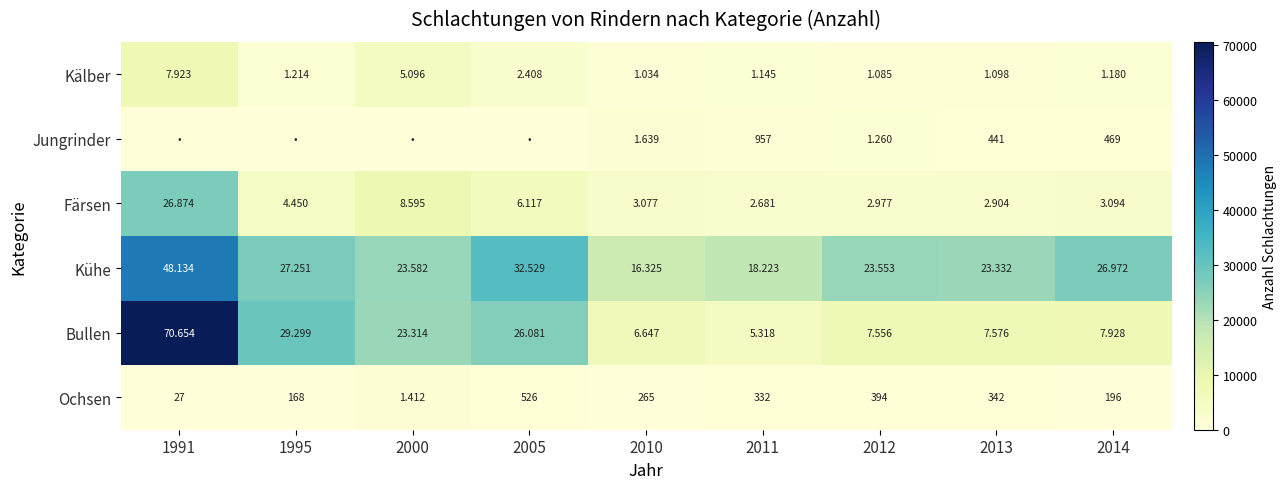

The Bullen series shows 23314 at 2000. True or false?

True